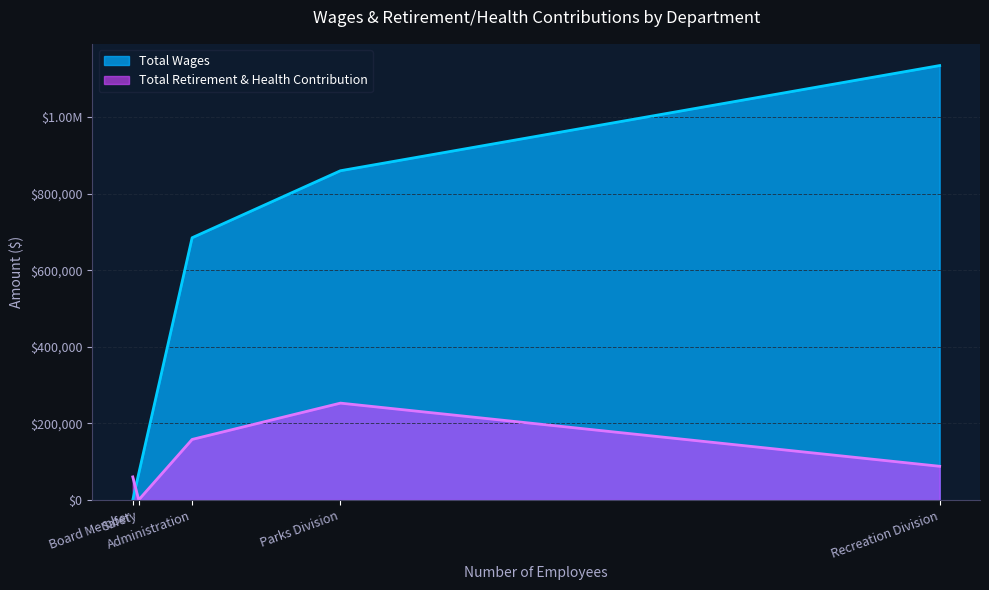

Between which two adjacent categories do Total Retirement & Health Contribution and Total Wages first intersect?

Safety and Board Member